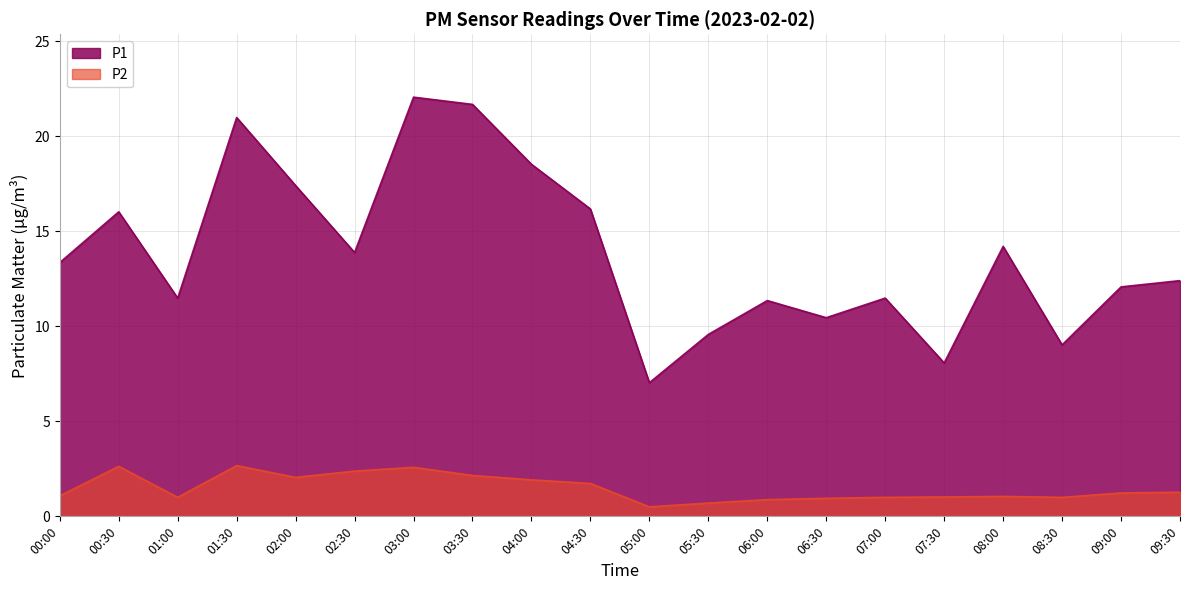

What is the difference between the second highest and minimum values in the P1 series?

14.6